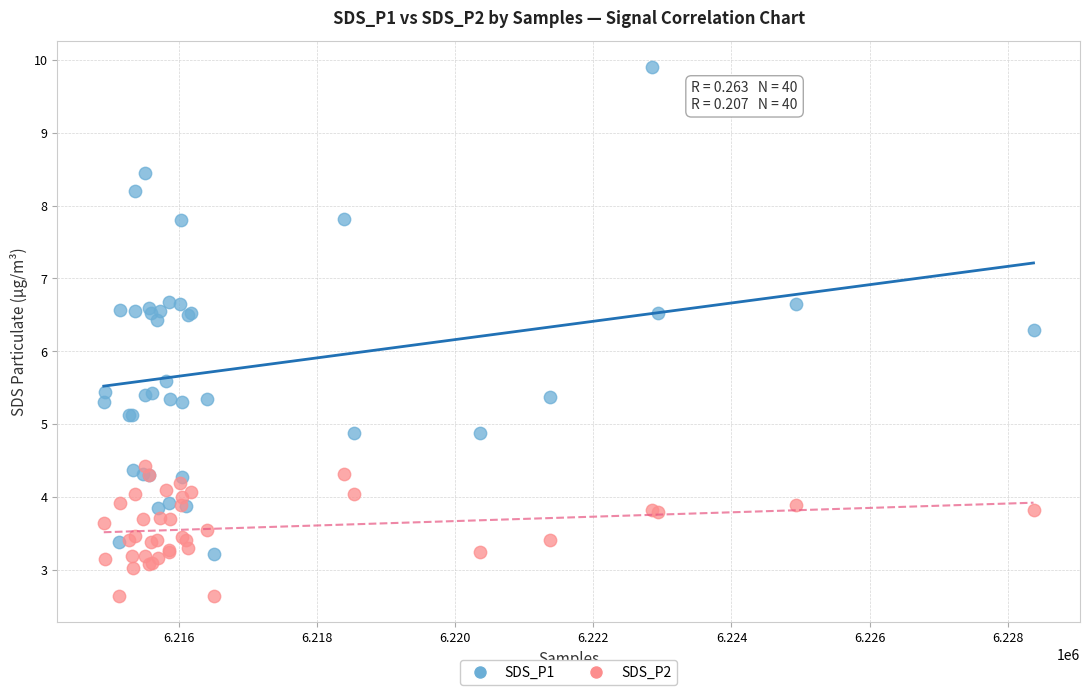

What are all the series names shown in the legend?

SDS_P1, SDS_P2